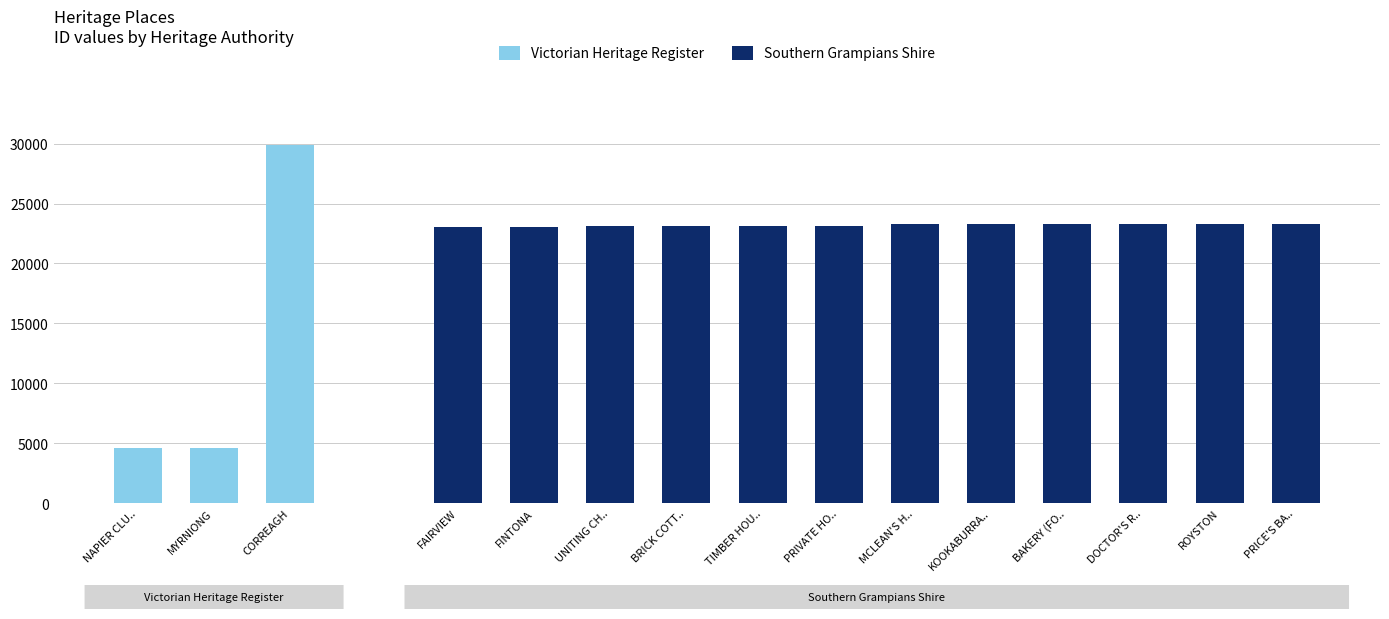

Is it true that Victorian Heritage Register equals 44853 at CORREAGH?

False